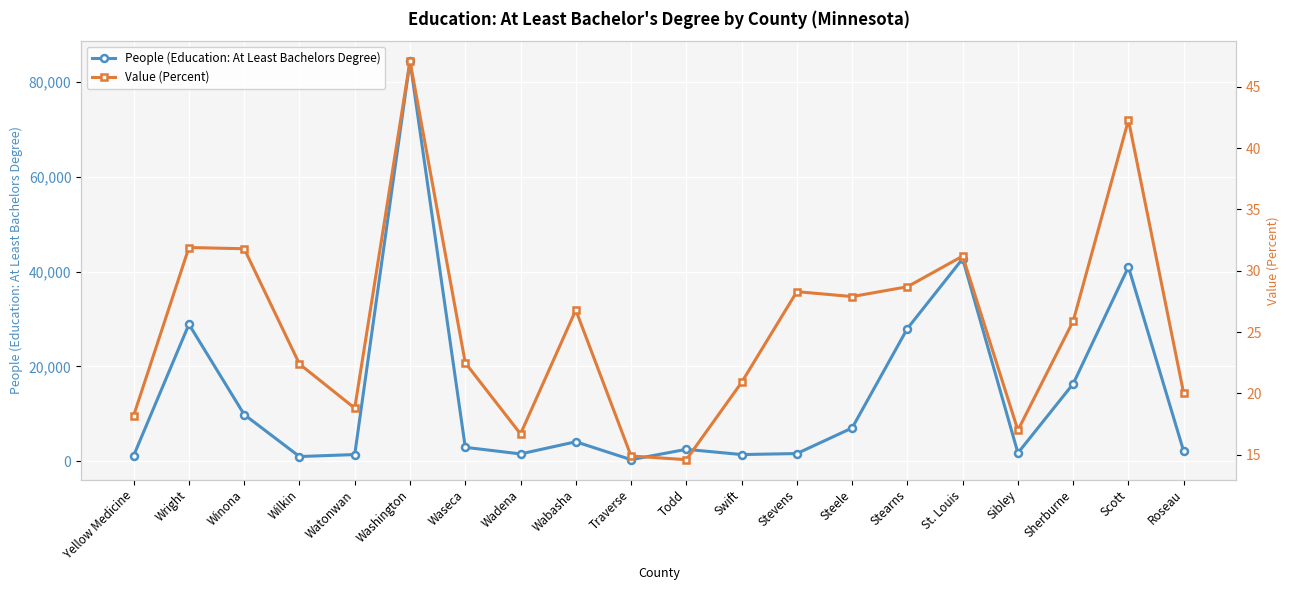

What is the sum of all People (Education: At Least Bachelors Degree) values?

280351